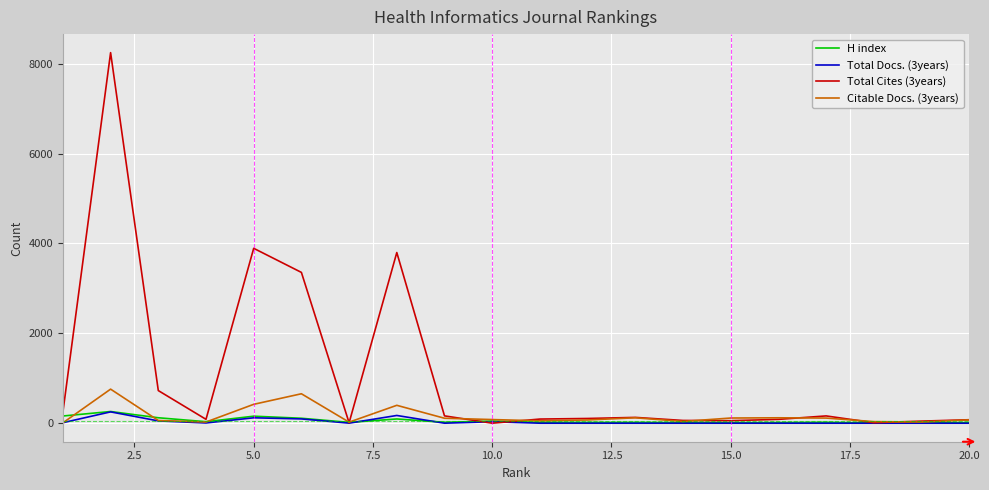

How many values in the H index series are below 20?

10